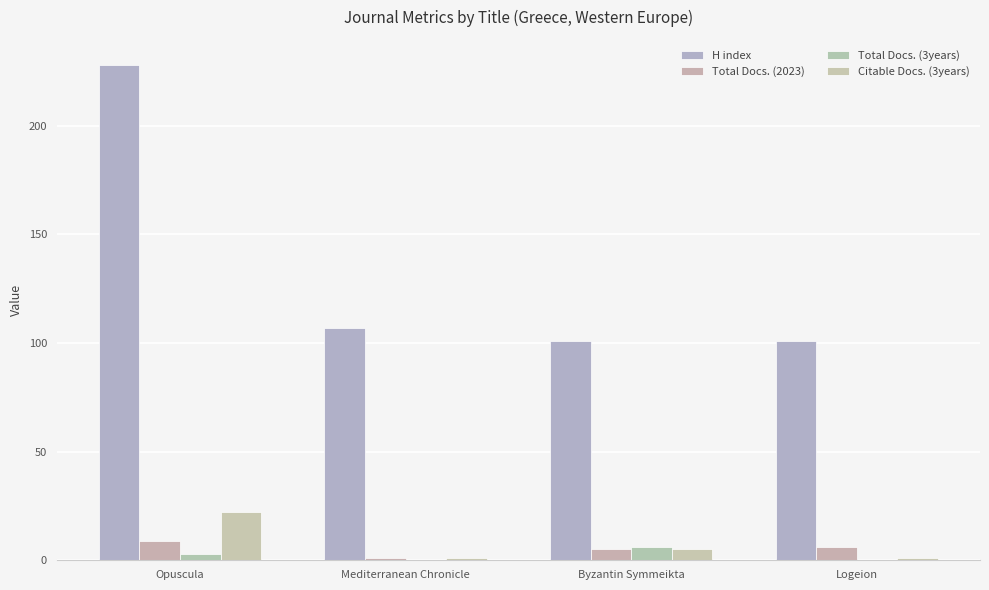

How many series are shown in this chart?

4